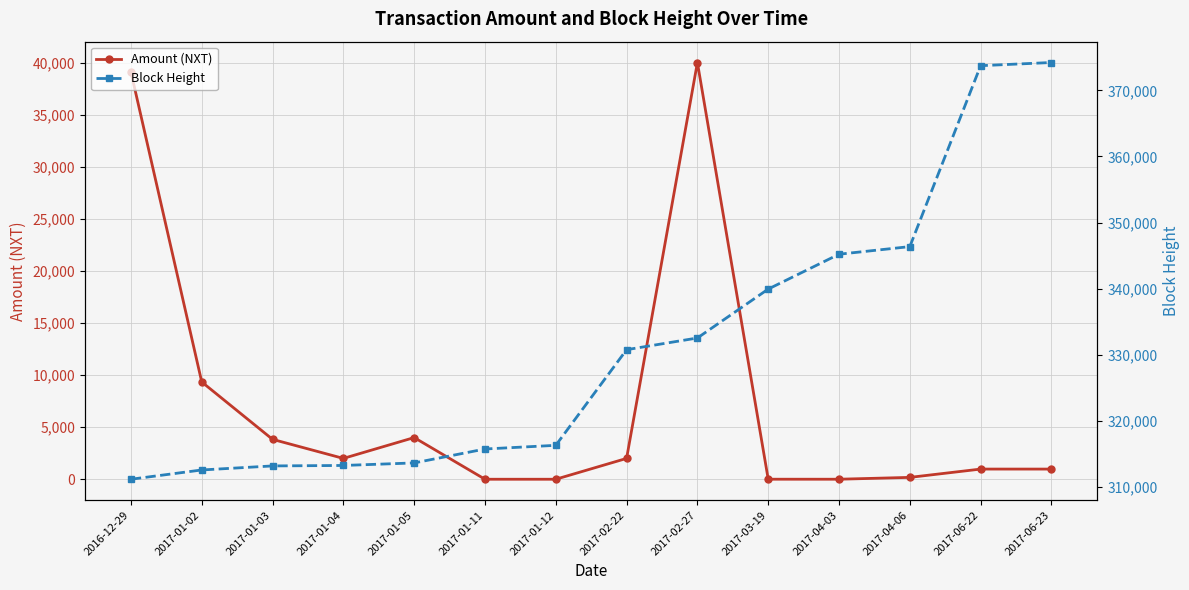

At 2017-02-22, list the series in order from smallest to largest.

Amount (NXT), Block Height